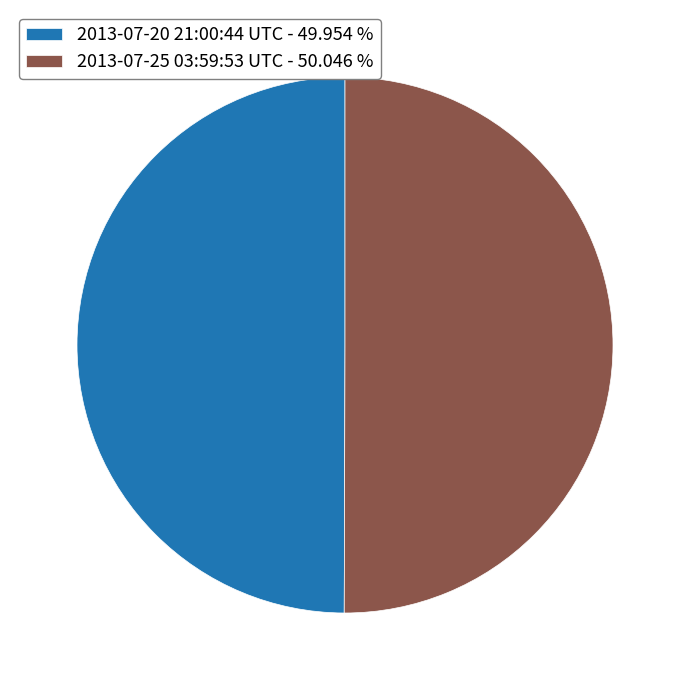

Is the sum of 2013-07-20 21:00:44 UTC - 49.954 % and 2013-07-25 03:59:53 UTC - 50.046 % greater than half?

Yes